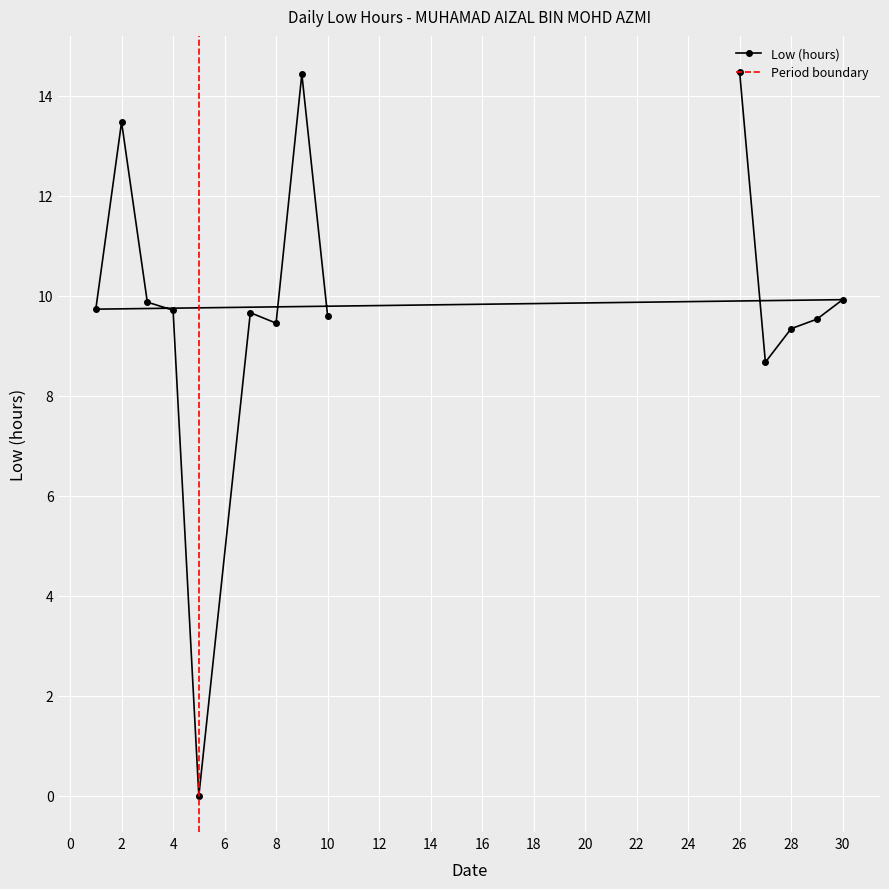

What value does the data have at 7?

9.7